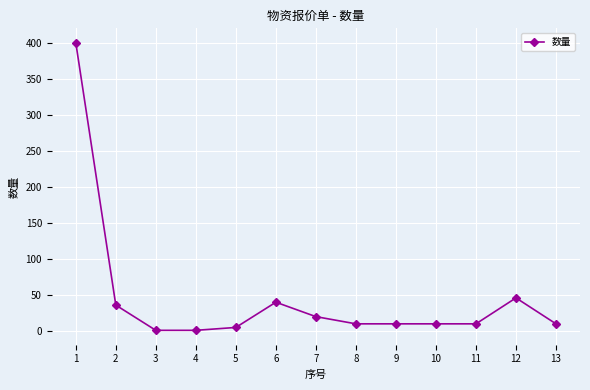

True or false: the data has more than 1 interior local peaks.

True